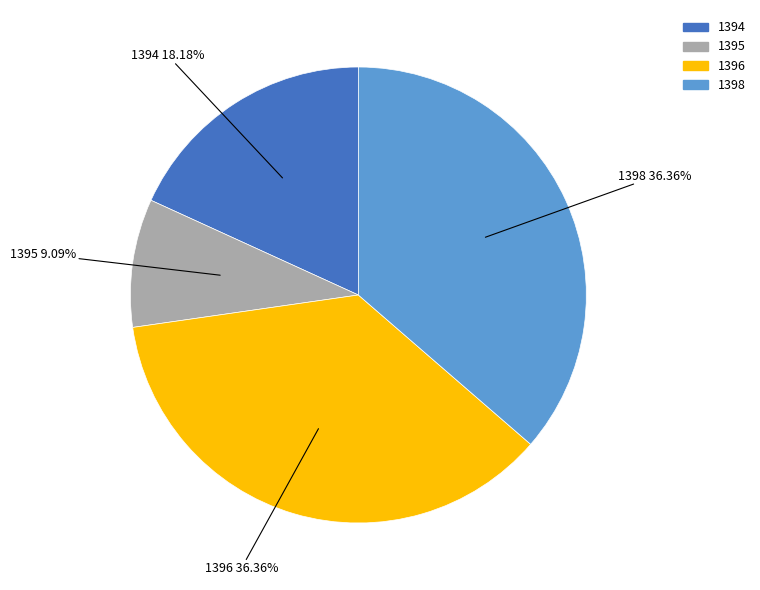

Between 1396 and 1395, which is larger?

1396